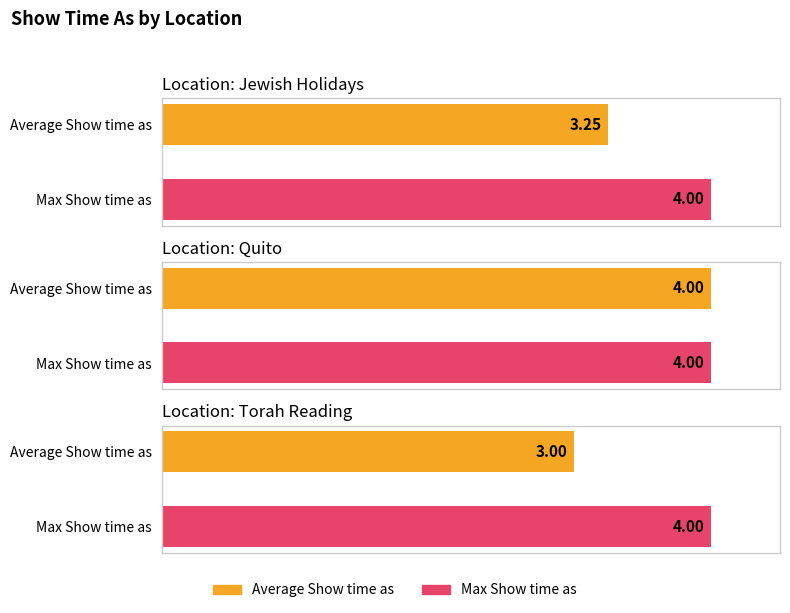

List the labels in order of Average Show time as value, smallest first.

Torah Reading, Jewish Holidays, Quito